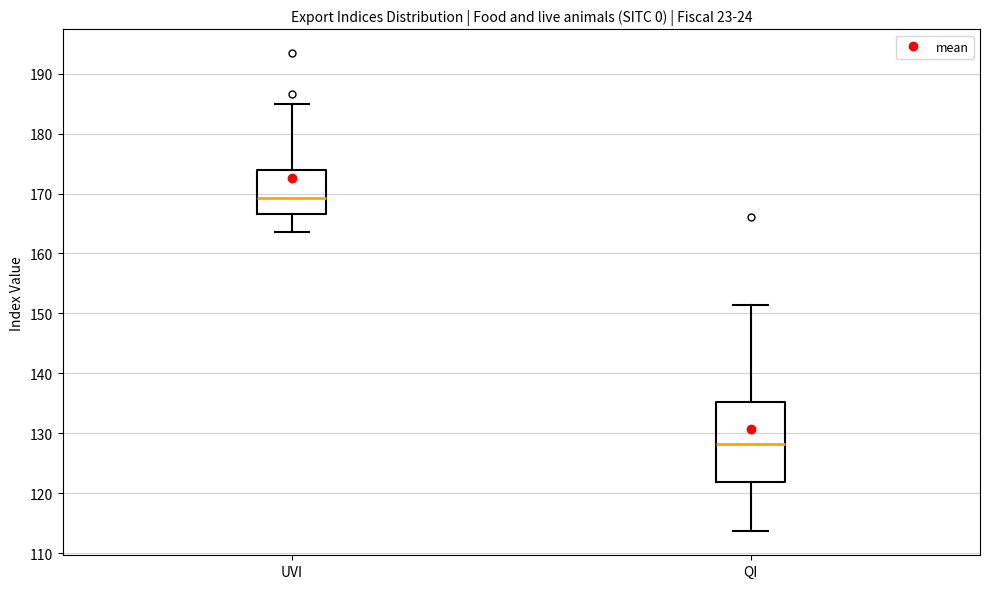

Reading left to right, transcribe this box plot: for each box, give where its median line is, the range the box spans, and where its two whiskers end, as read against the y-axis. The values are not printed on the chart, so give them approximately, as read against the axis.

UVI: median 169, box 167 to 174, whiskers 164 to 185
QI: median 128, box 122 to 135, whiskers 114 to 151